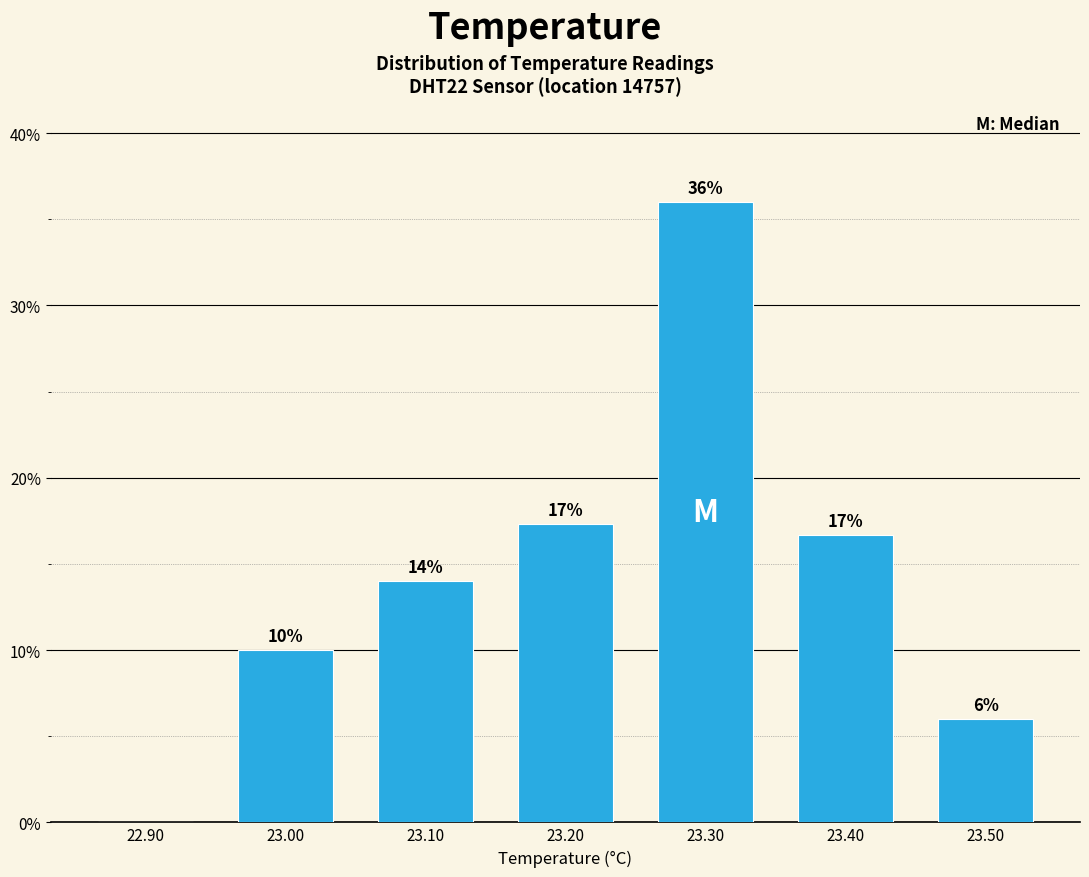

Which range on the x-axis has the tallest bar?

23.25 to 23.35